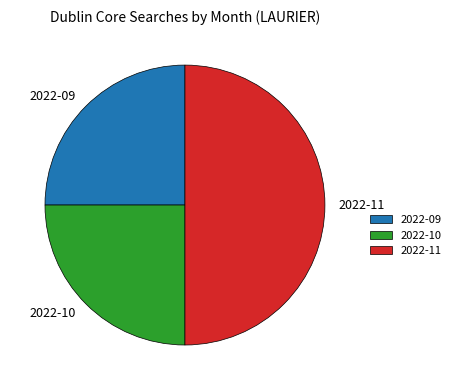

Is the sum of 2022-11 and 2022-10 greater than half?

Yes